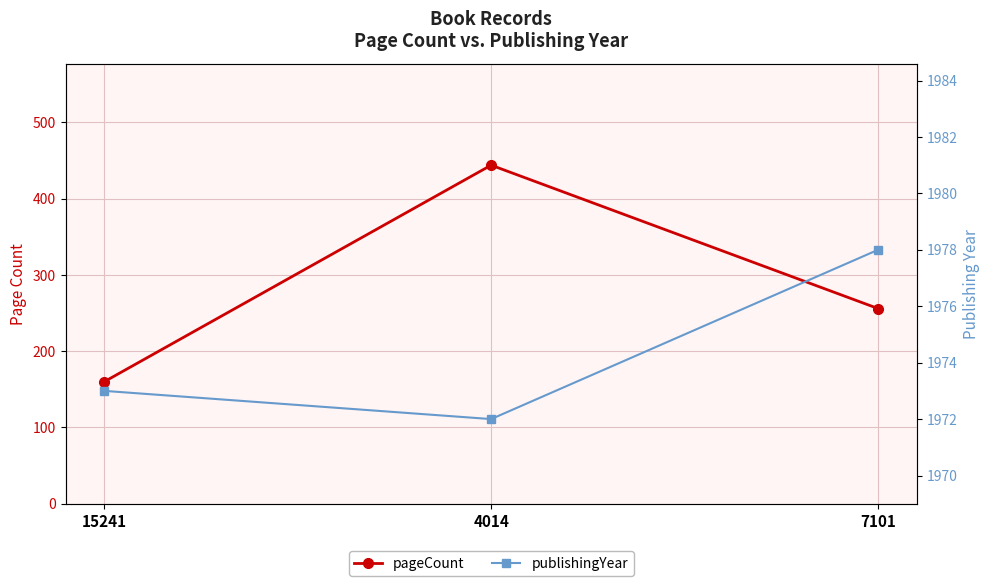

What is the label of the 2nd point from the right?

4014